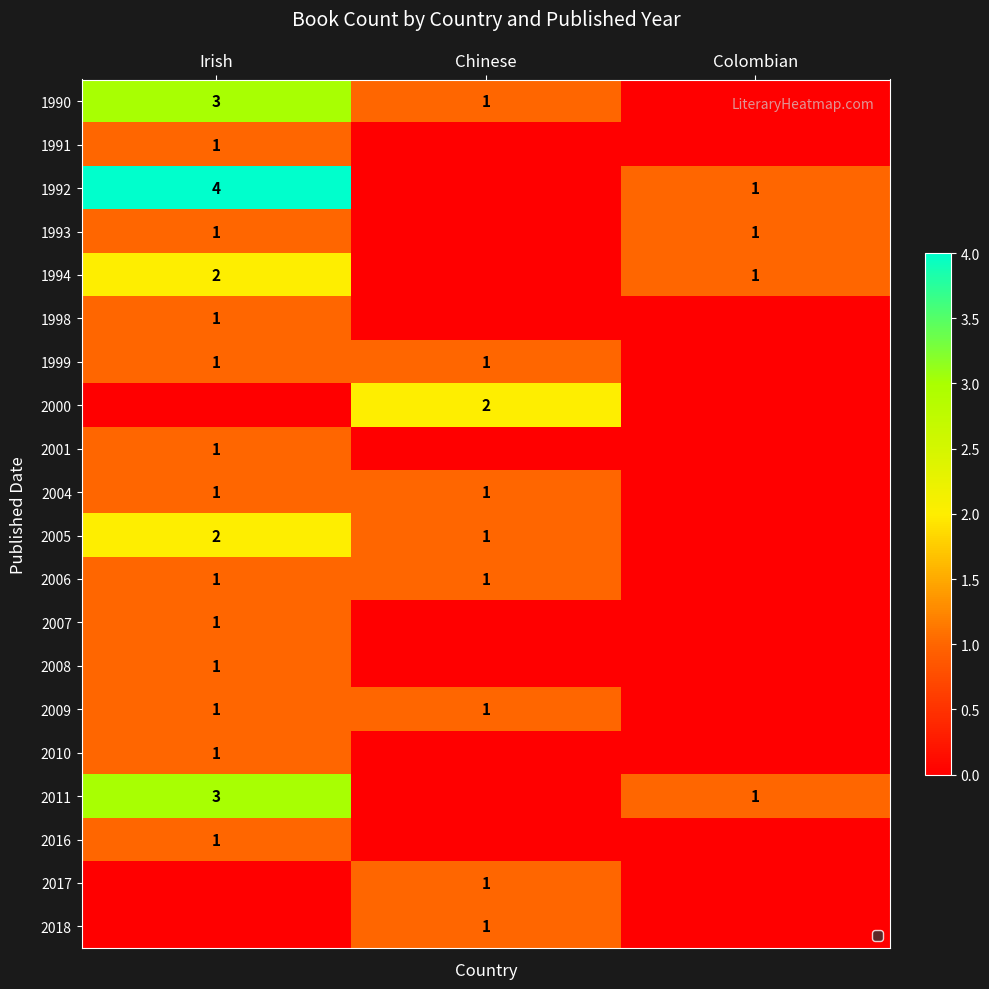

The value of 2018 at Chinese is 2. True or false?

False